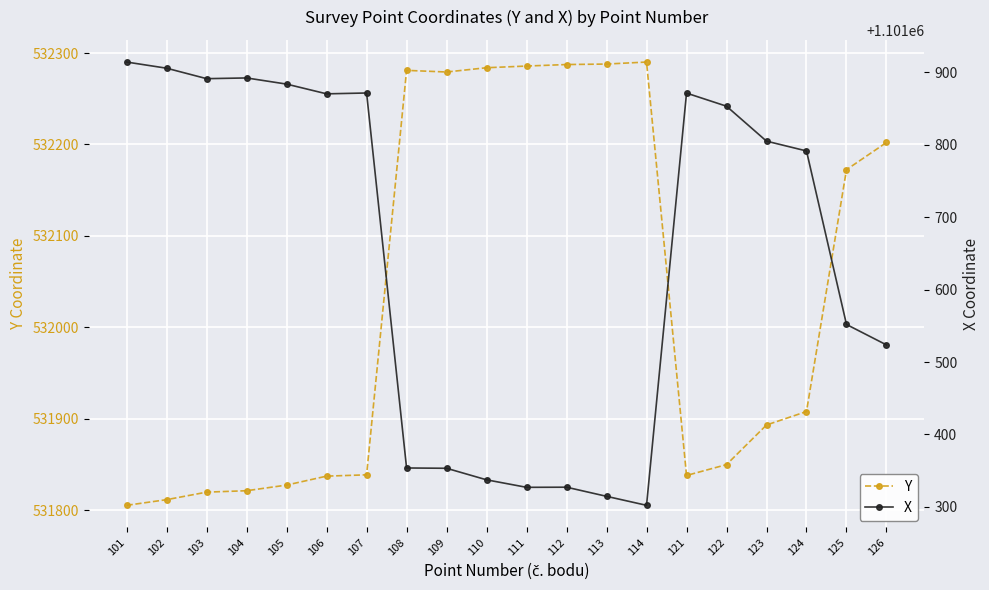

How many values in the X series are below 1101805?

10